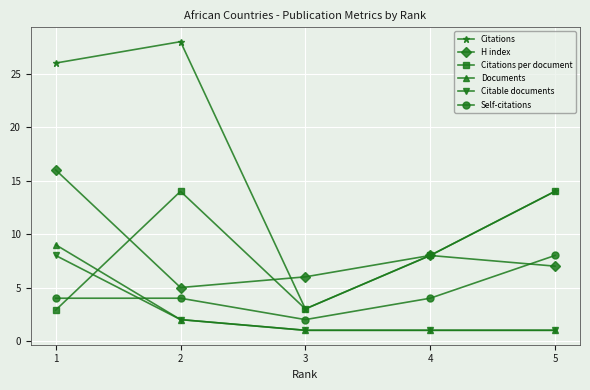

Is the value of Documents at 3 greater than the value of Citable documents at 1?

No